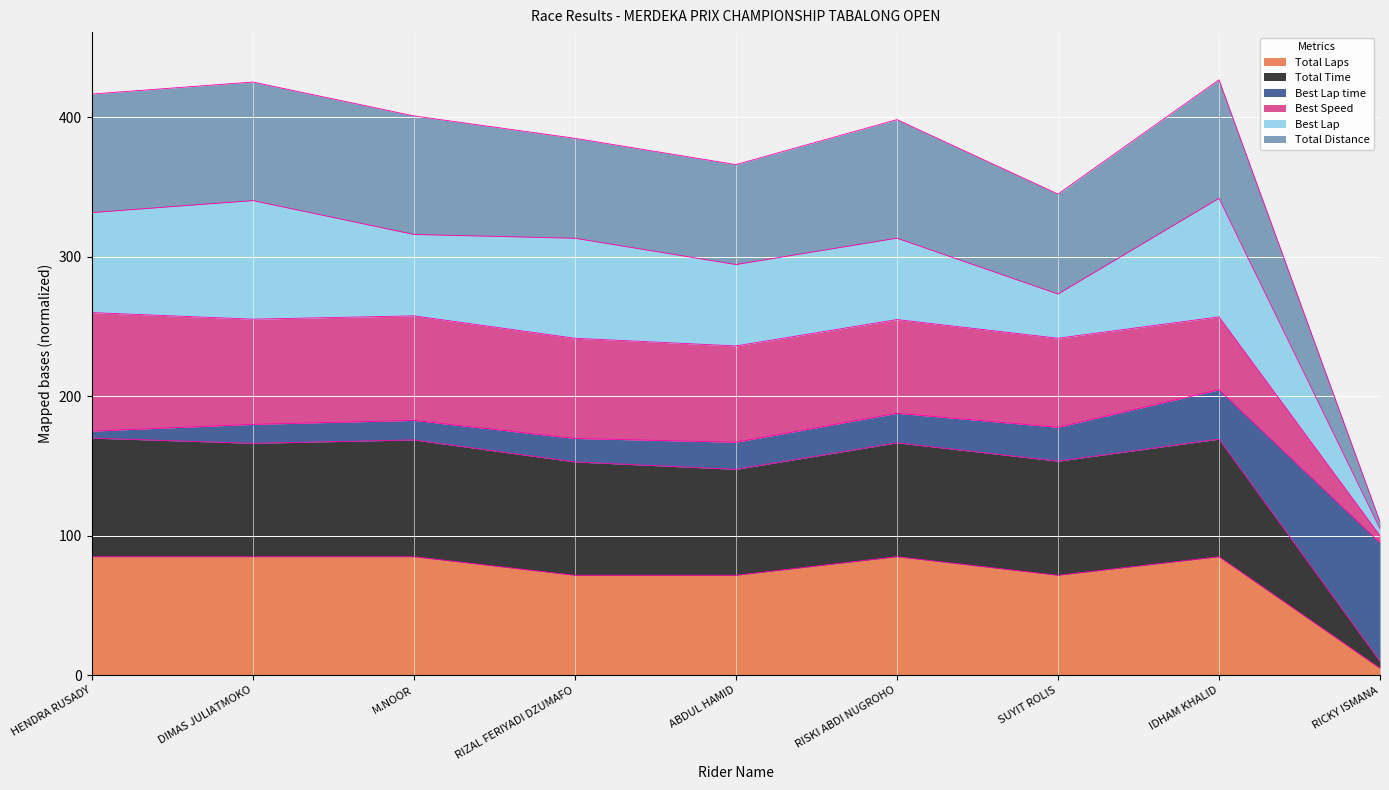

True or false: Total Time and Total Laps intersect in this chart.

False